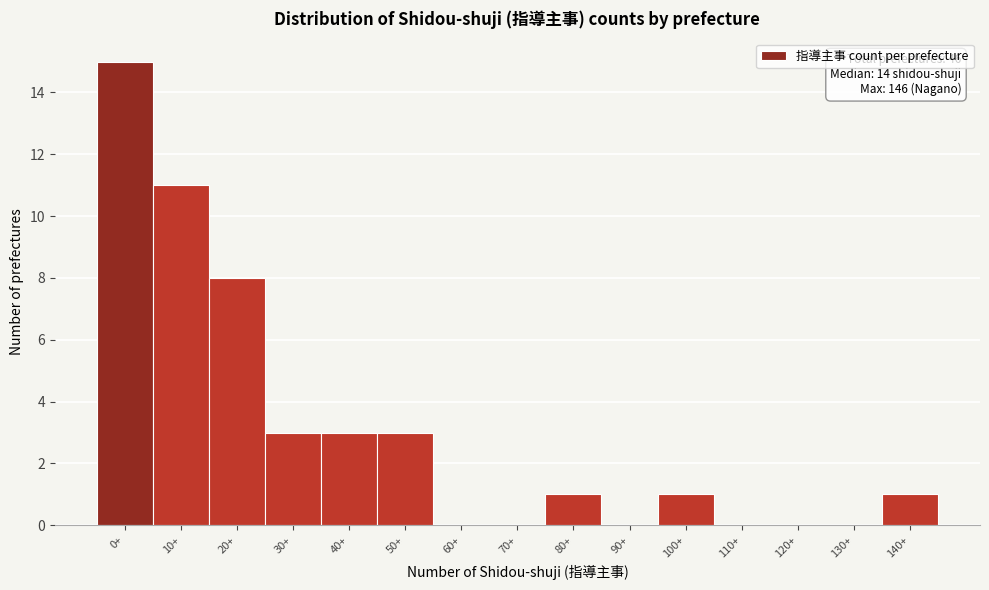

Reading right to left, extract all data points from this chart.

140+=1	130+=0	120+=0	110+=0	100+=1	90+=0	80+=1	70+=0	60+=0	50+=3	40+=3	30+=3	20+=8	10+=11	0+=15